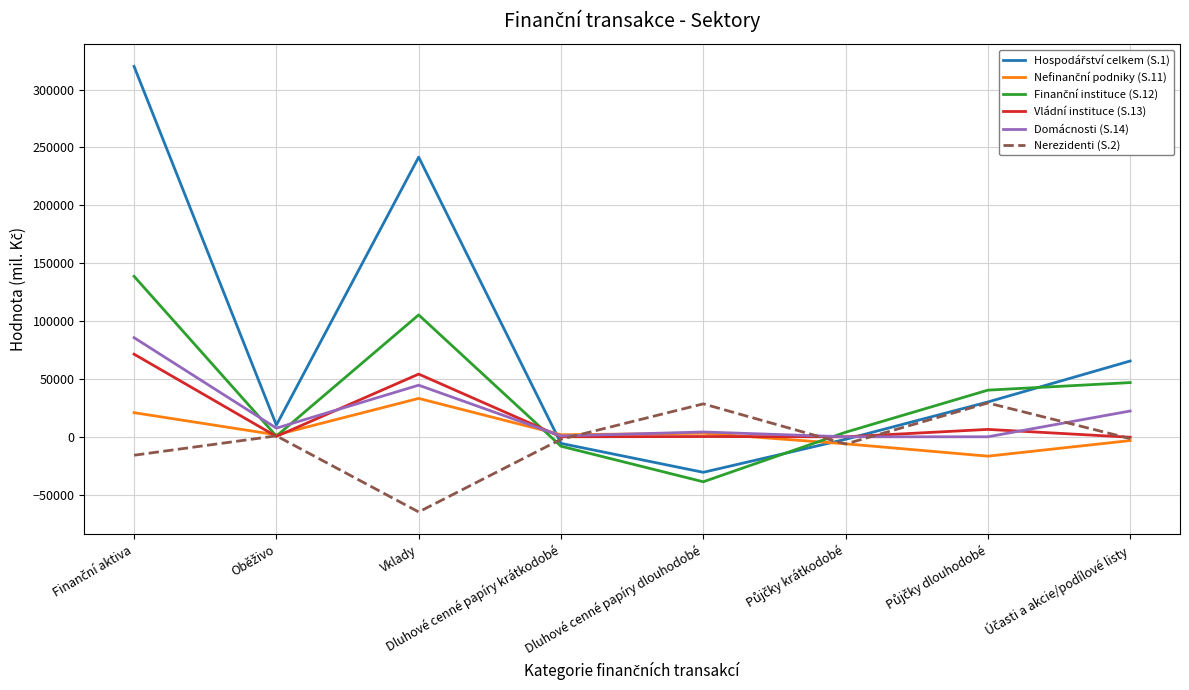

Does the chart have visible grid lines?

Yes